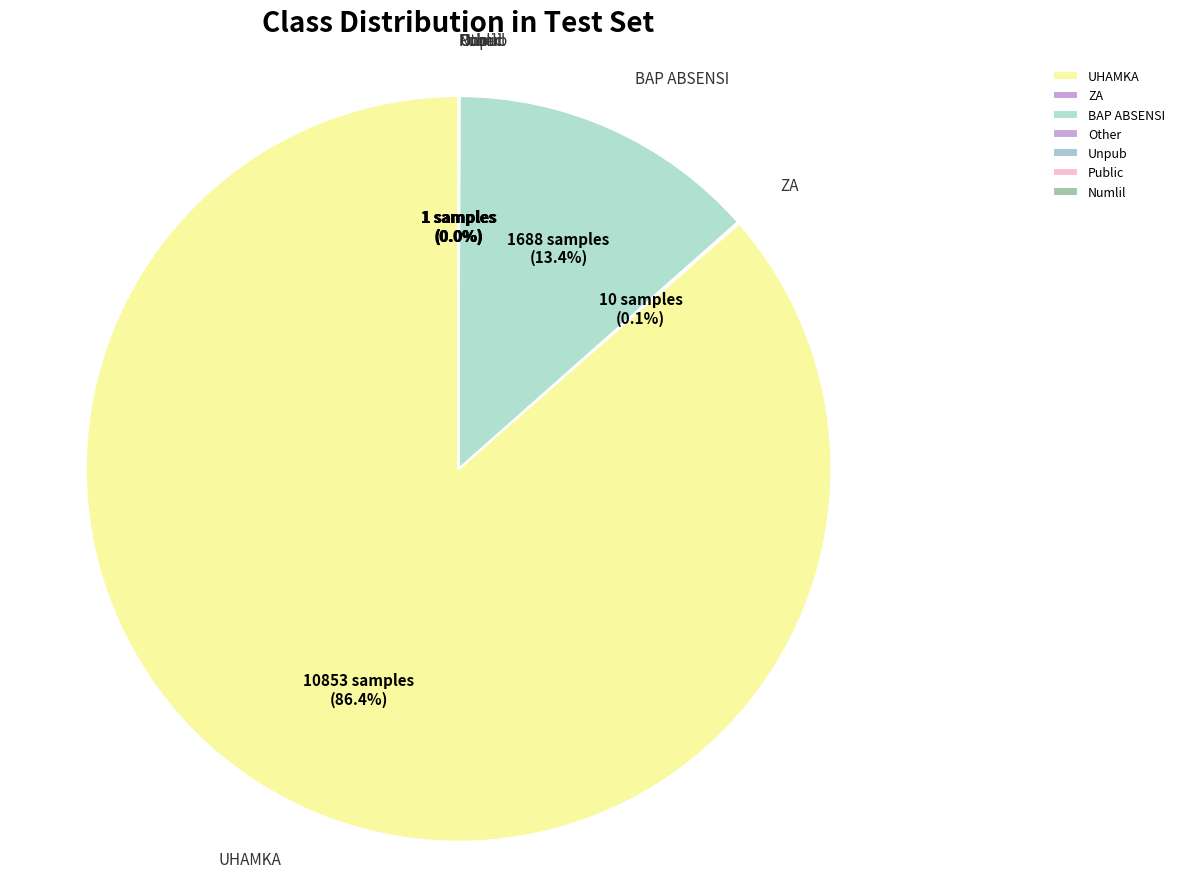

Is there a majority slice in this chart?

Yes